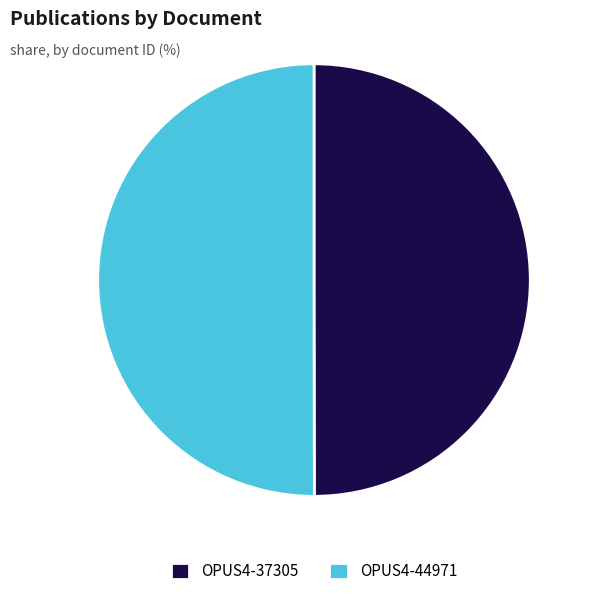

Is it true that OPUS4-37305 is 65% of the pie?

False